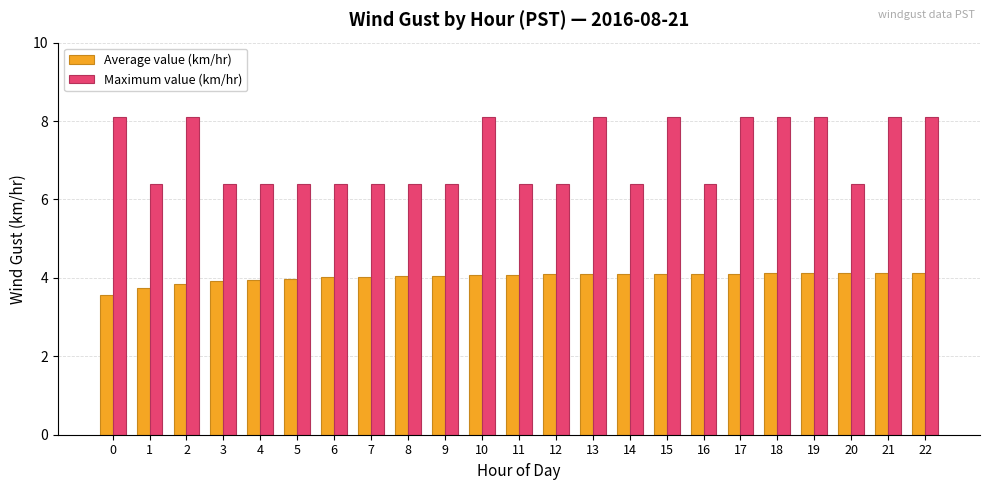

True or false: Maximum value (km/hr) has a value of 14.5 at 18.

False